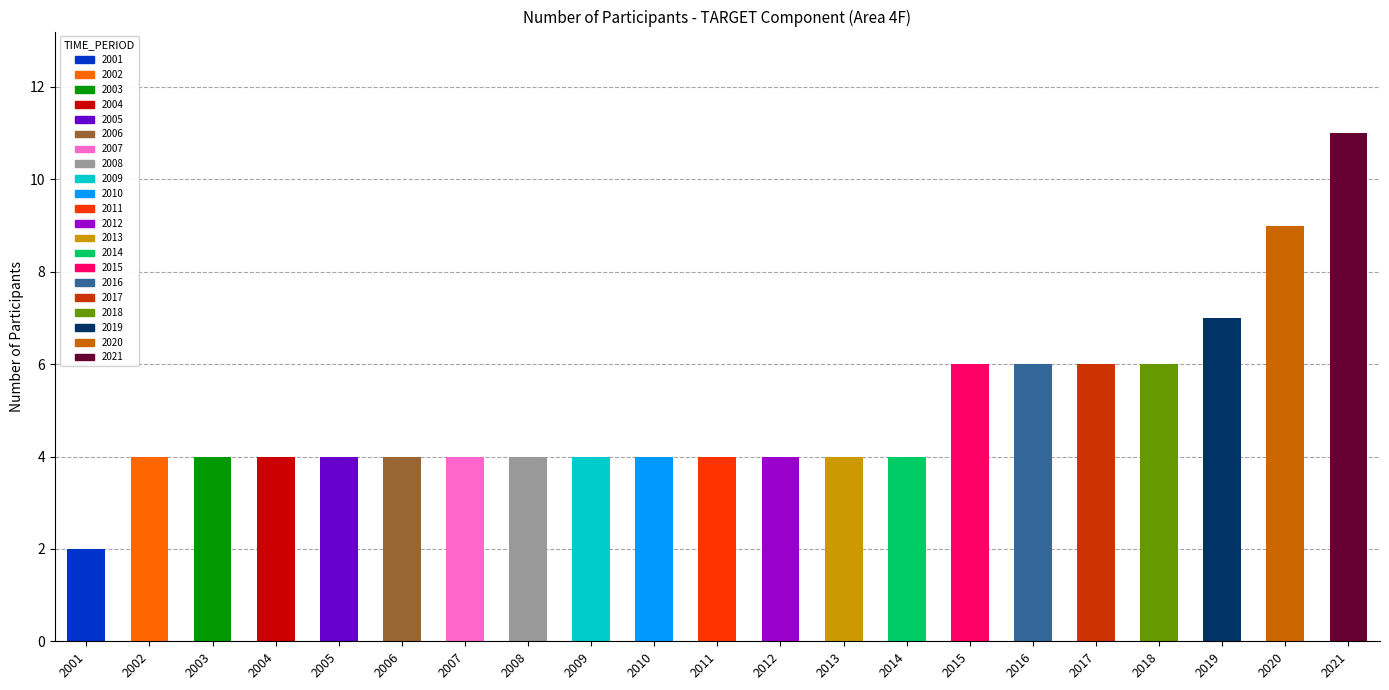

Which has a higher value, 2015 or 2004?

2015